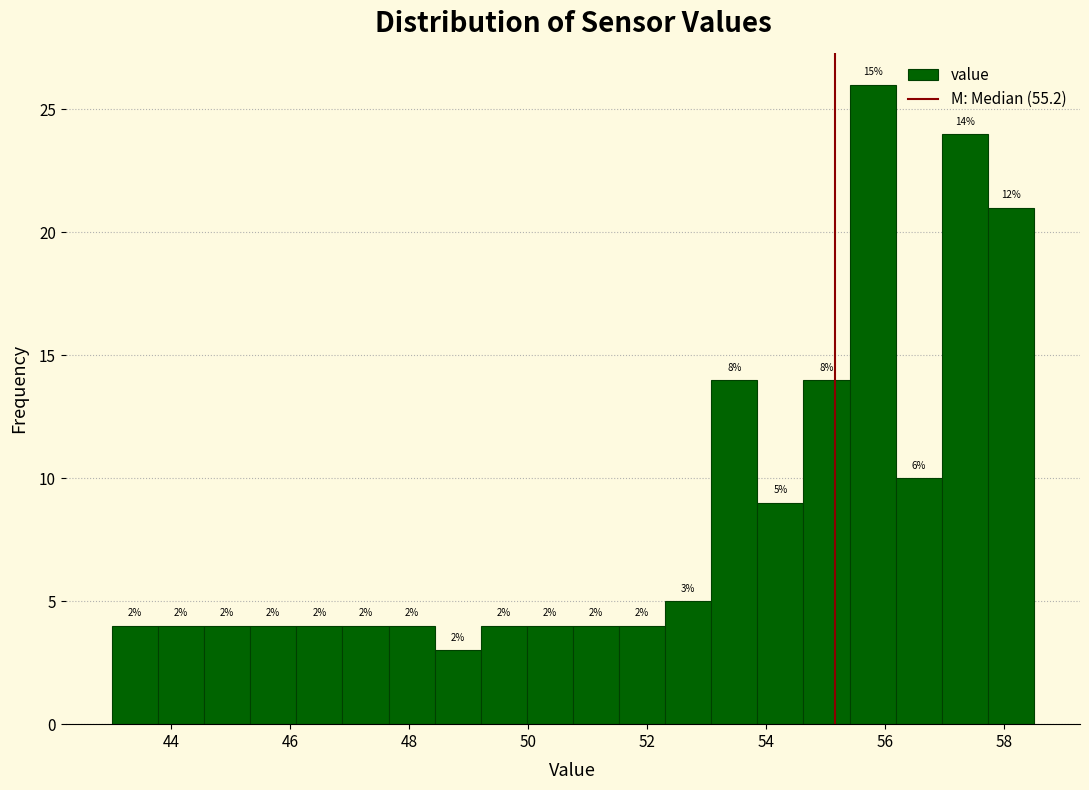

Around what value on the x-axis is the tallest bar? Give the approximate position of its centre, as read against the axis.

55.8